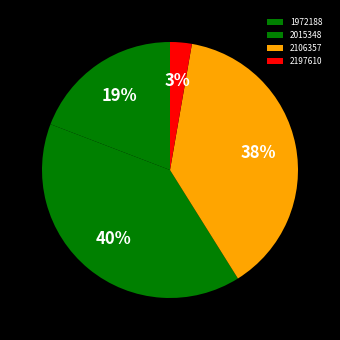

What is the smallest slice in the pie chart?

2197610